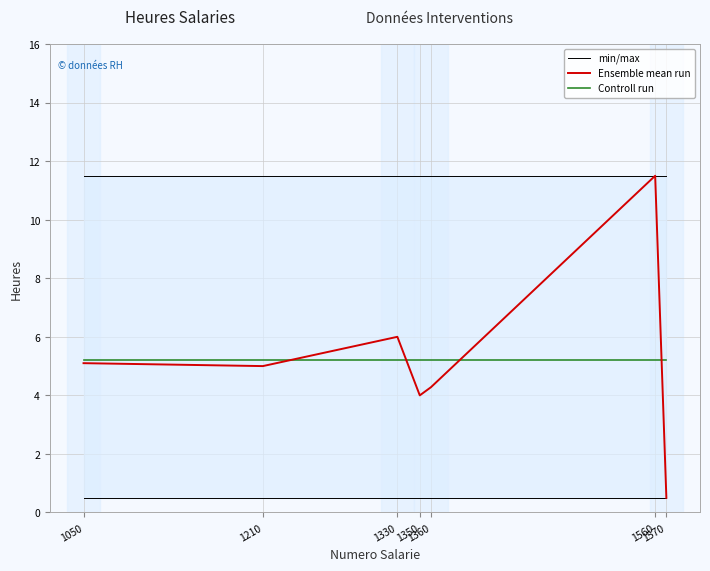

What is the sum of all min/max values?

3.5